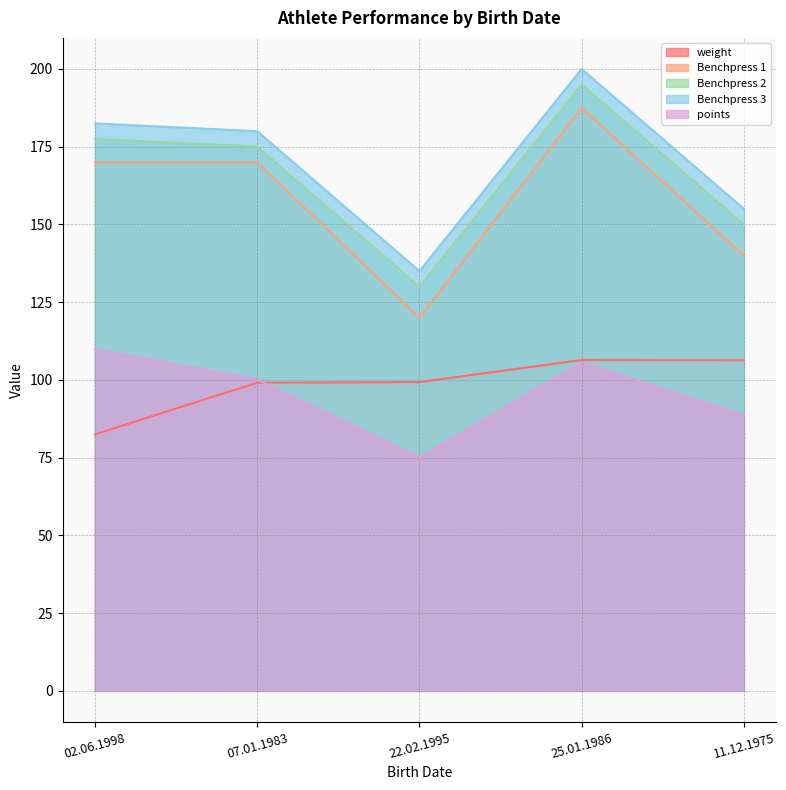

What is the spread (max minus min) of values at 07.01.1983?

80.9